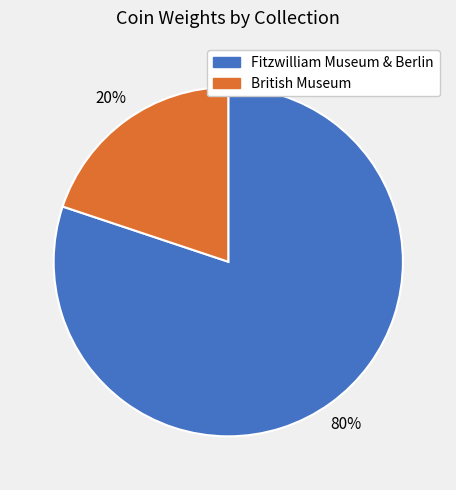

What percentage is the Fitzwilliam Museum & Berlin slice, to the nearest percent?

80%